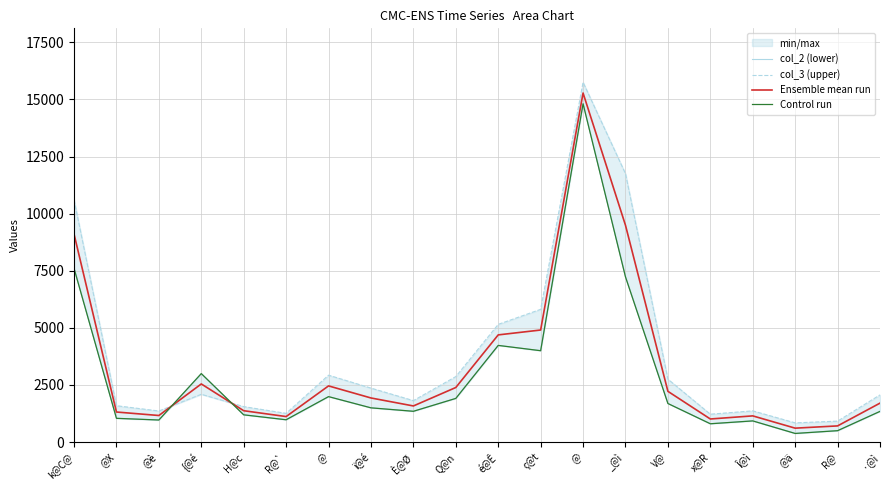

Reading right to left, transcribe all the data shown in this chart.

col_2 (lower): ·@ì=1344.0	R@=499.0	@ä=378.0	Î@ì=927.0	x@R=802.0	V@=1689.0	_@ì=7232.0	@=14811.0	ç@t=4000.0	é@Ê=4232.0	Q@n=1912.0	È@Ø=1348.0	ï@é=1499.0	@=1990.0	R@`=977.0	H@c=1193.0	{@é=2998.0	@è=966.0	@X=1040.0	k@C@=7607.0
col_3 (upper): ·@ì=2066.0	R@=917.0	@ä=841.0	Î@ì=1367.0	x@R=1220.0	V@=2754.0	_@ì=11751.0	@=15750.0	ç@t=5811.0	é@Ê=5153.0	Q@n=2867.0	È@Ø=1815.0	ï@é=2363.0	@=2929.0	R@`=1257.0	H@c=1553.0	{@é=2092.0	@è=1361.0	@X=1592.0	k@C@=10607.0
Ensemble mean run: ·@ì=1705.0	R@=708.0	@ä=609.5	Î@ì=1147.0	x@R=1011.0	V@=2221.5	_@ì=9491.5	@=15280.5	ç@t=4905.5	é@Ê=4692.5	Q@n=2389.5	È@Ø=1581.5	ï@é=1931.0	@=2459.5	R@`=1117.0	H@c=1373.0	{@é=2545.0	@è=1163.5	@X=1316.0	k@C@=9107.0
Control run: ·@ì=1344.0	R@=499.0	@ä=378.0	Î@ì=927.0	x@R=802.0	V@=1689.0	_@ì=7232.0	@=14811.0	ç@t=4000.0	é@Ê=4232.0	Q@n=1912.0	È@Ø=1348.0	ï@é=1499.0	@=1990.0	R@`=977.0	H@c=1193.0	{@é=2998.0	@è=966.0	@X=1040.0	k@C@=7607.0